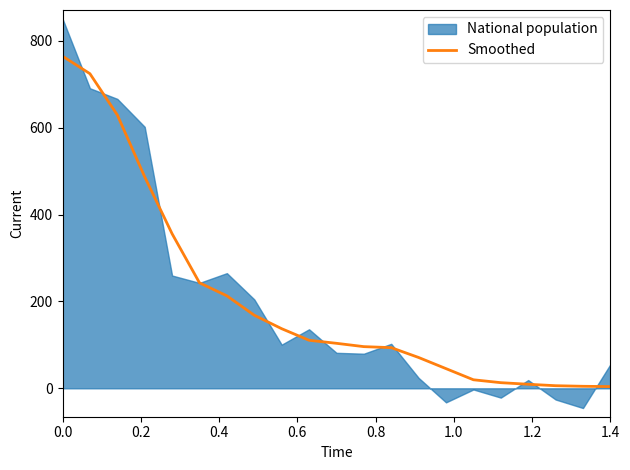

Does the chart display data point markers on the line(s)?

No